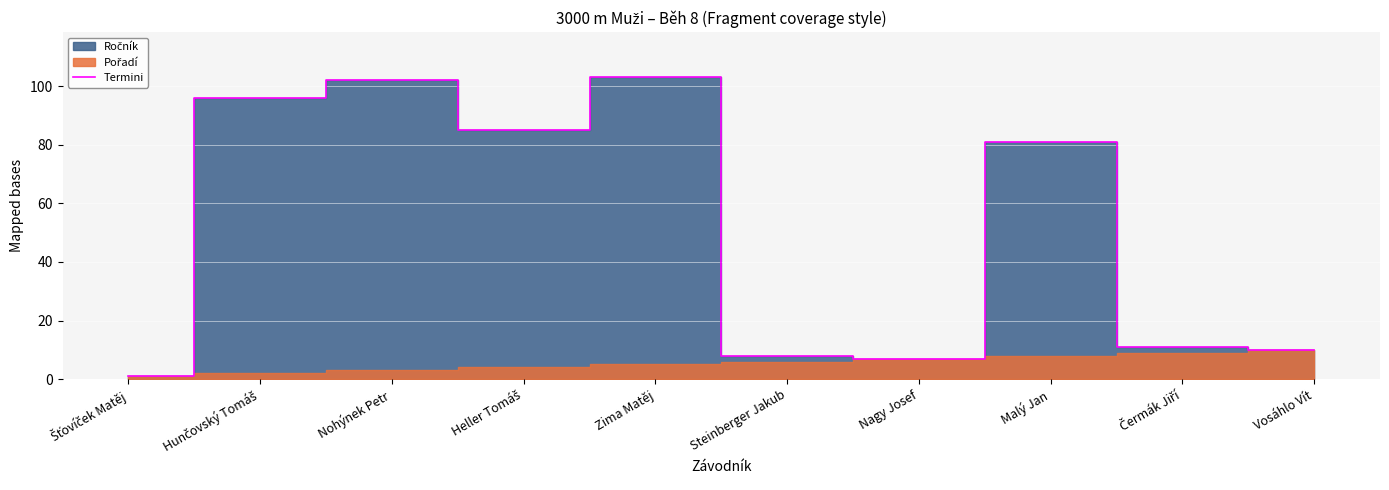

True or false: the data shows 4 at Vosáhlo Vít.

False